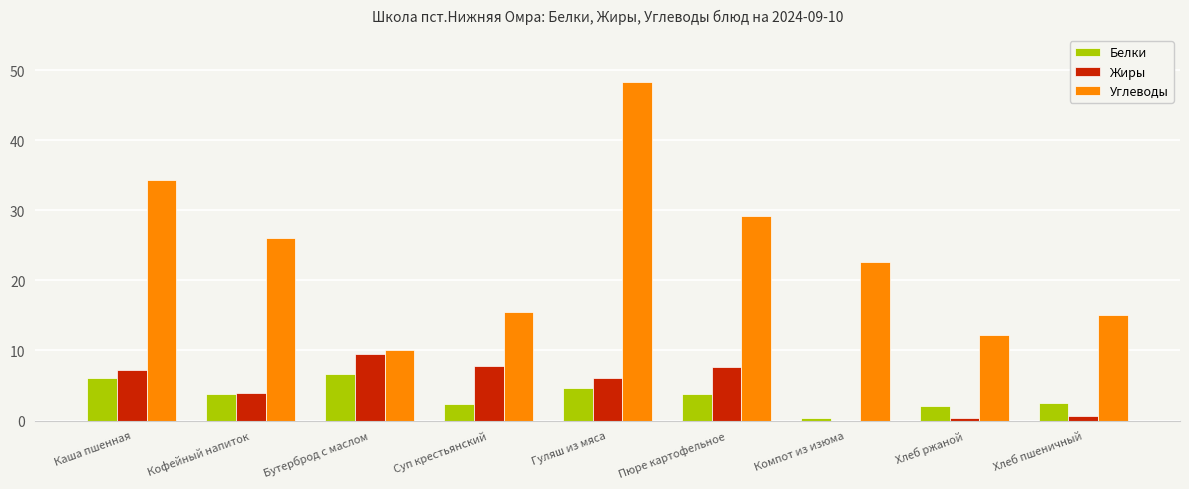

How many groups of bars are there?

9